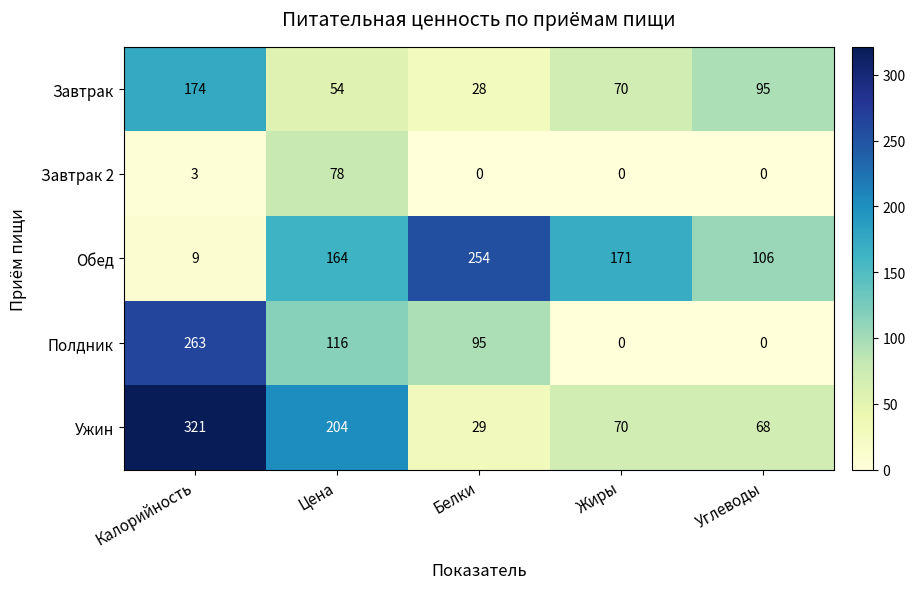

What is the difference between the maximum and minimum values in the Завтрак 2 series?

78